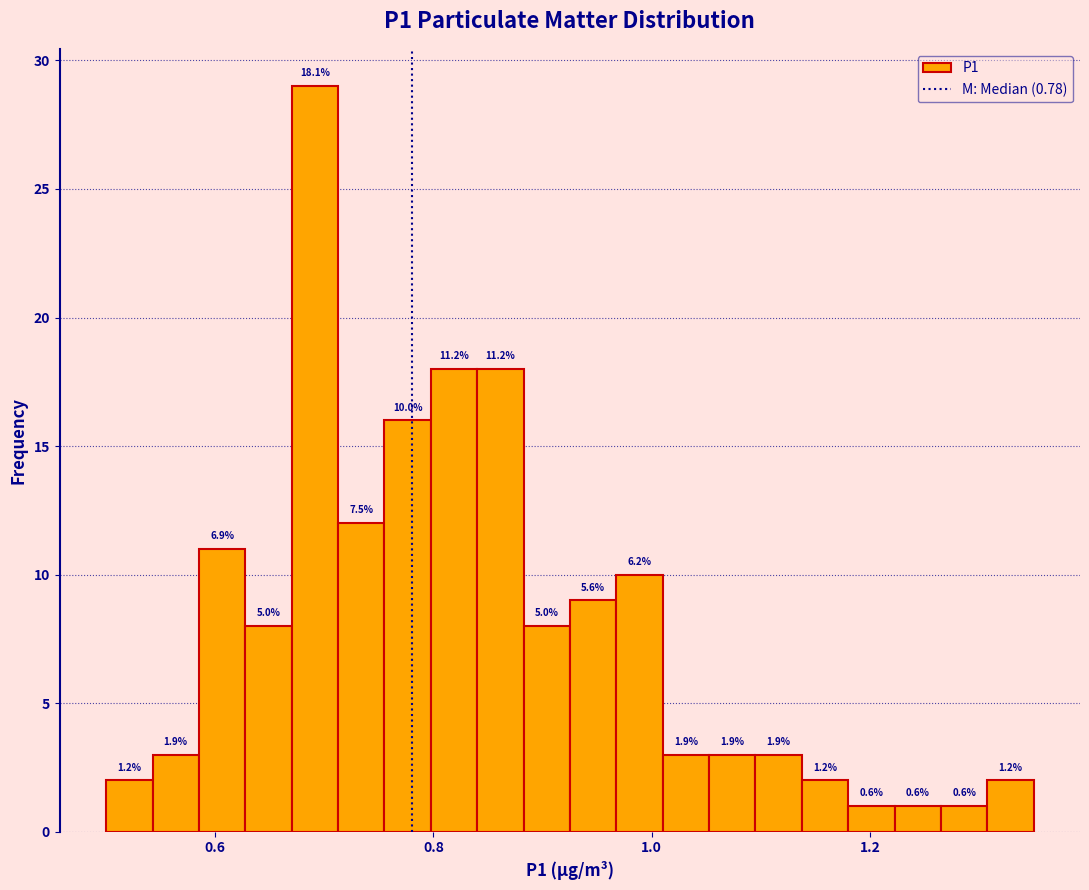

Around what value on the x-axis is the tallest bar? Give the approximate position of its centre, as read against the axis.

0.70